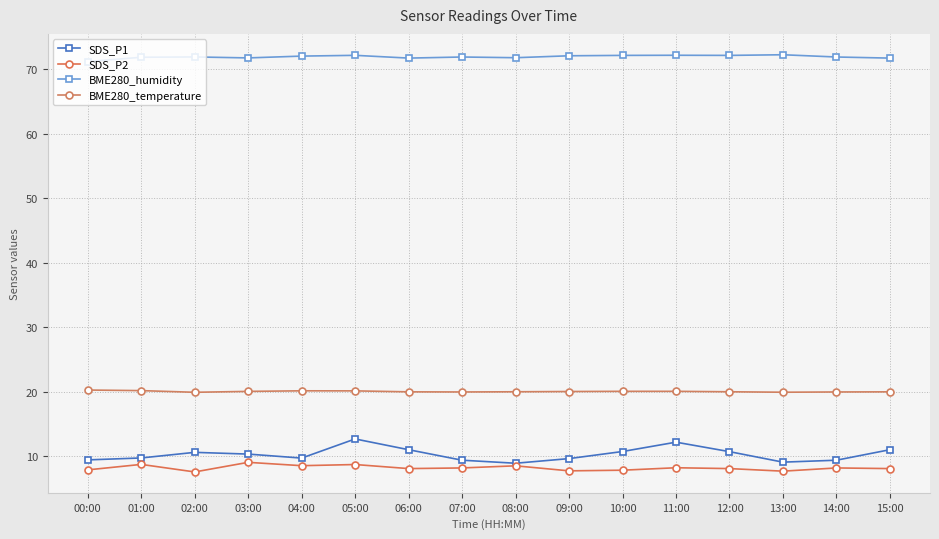

The SDS_P2 series shows 9.0 at 03:00. True or false?

True